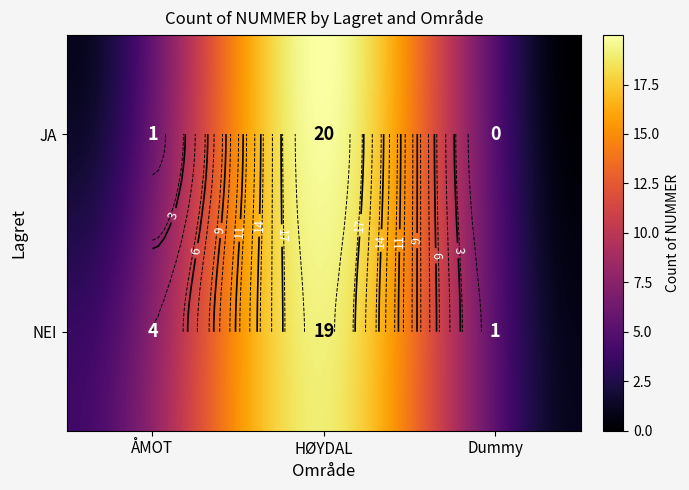

The JA series shows 1 at ÅMOT. True or false?

True